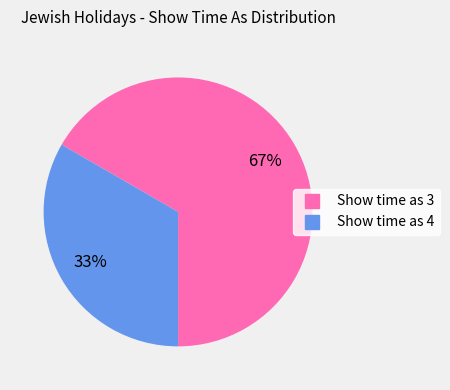

Does any single category account for the majority?

Yes